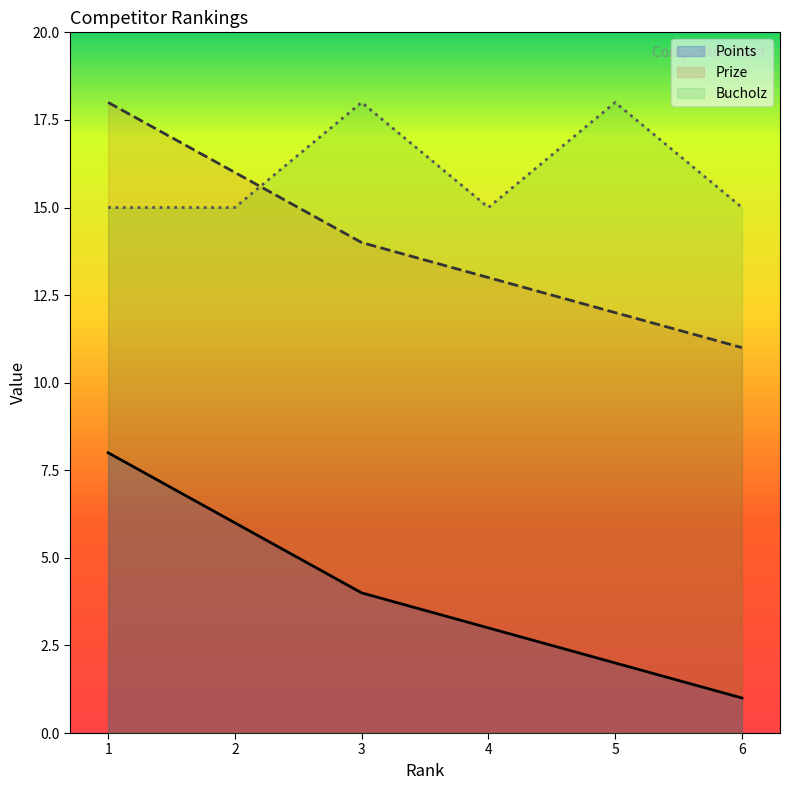

Which series has the widest spread of values?

Points